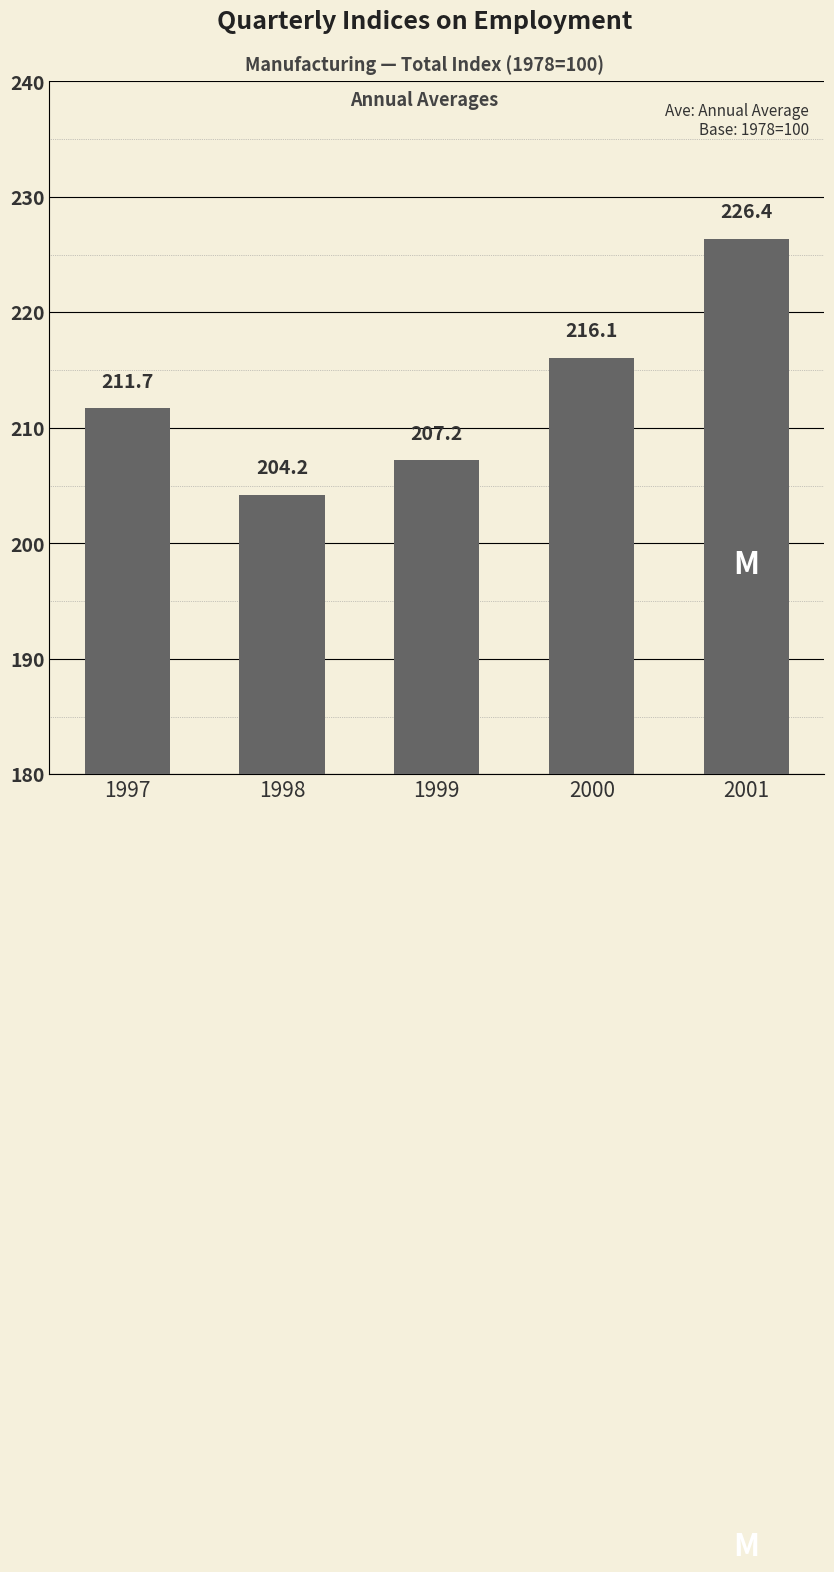

Is it true that the value at 2001 is 138.4?

False